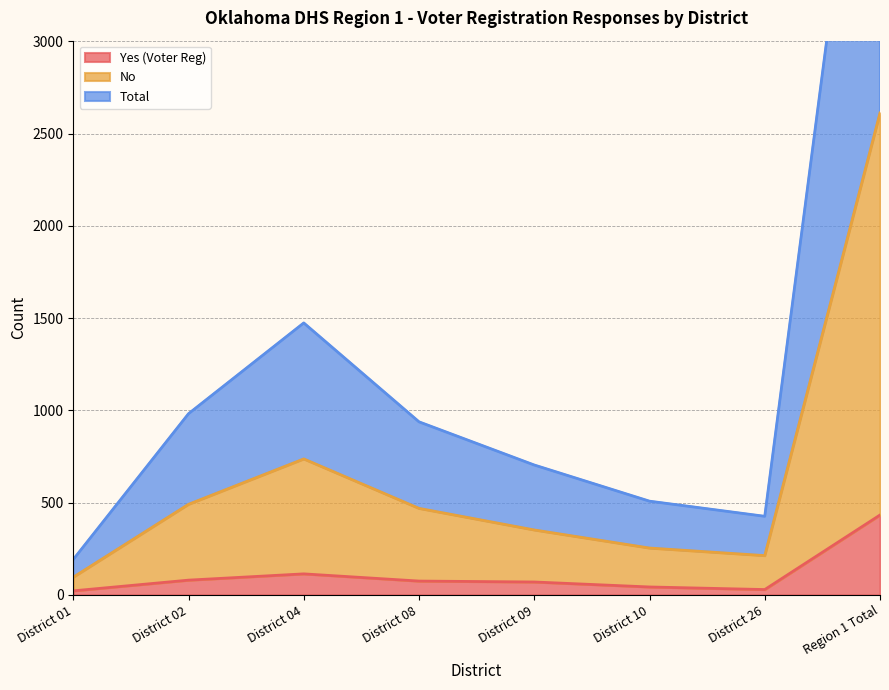

Is it true that Yes (Voter Reg) equals 17 at District 08?

False